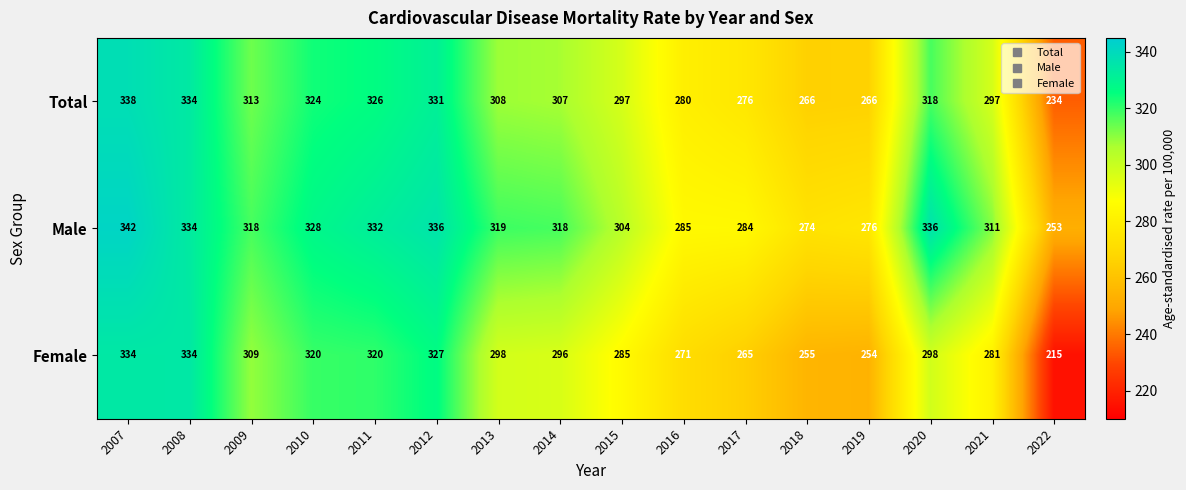

How many categories are shown in the chart?

16